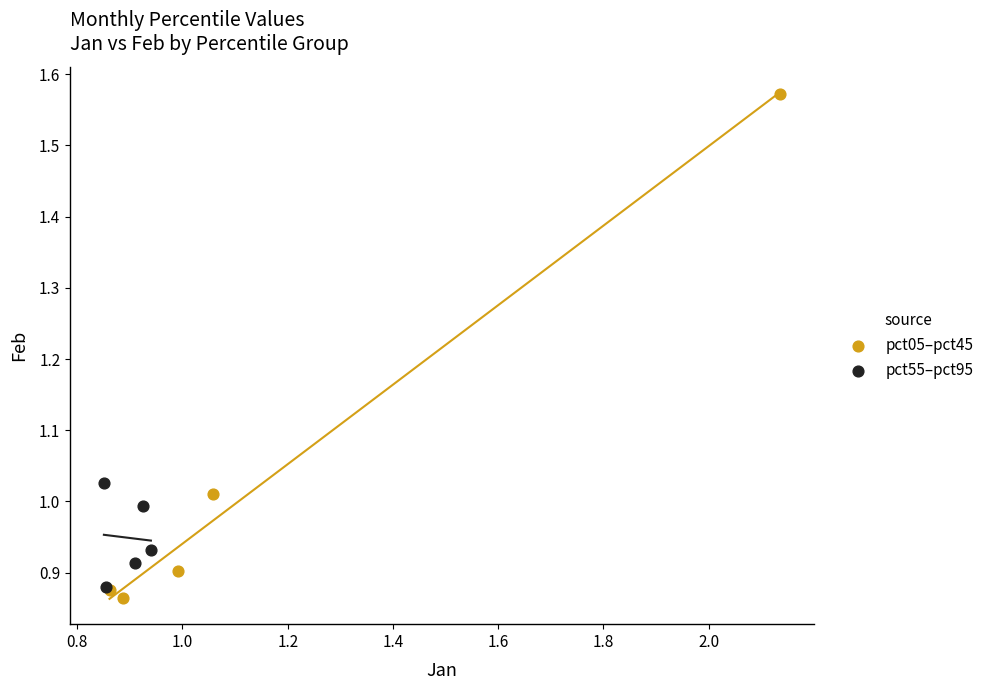

Which series reaches the maximum Y coordinate?

pct05–pct45